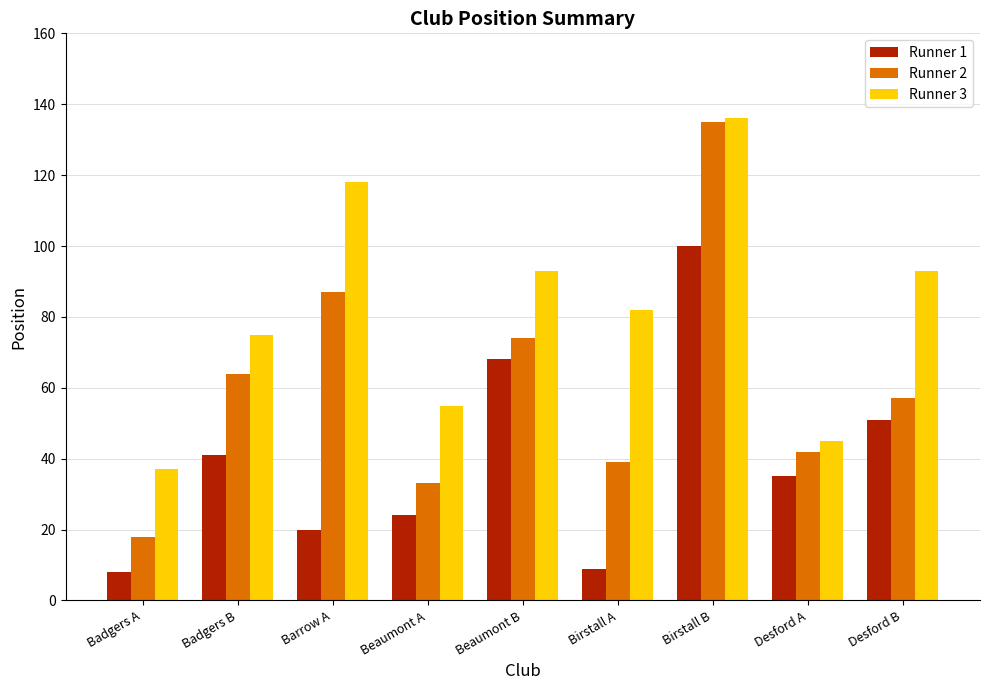

How many groups of bars are there?

9